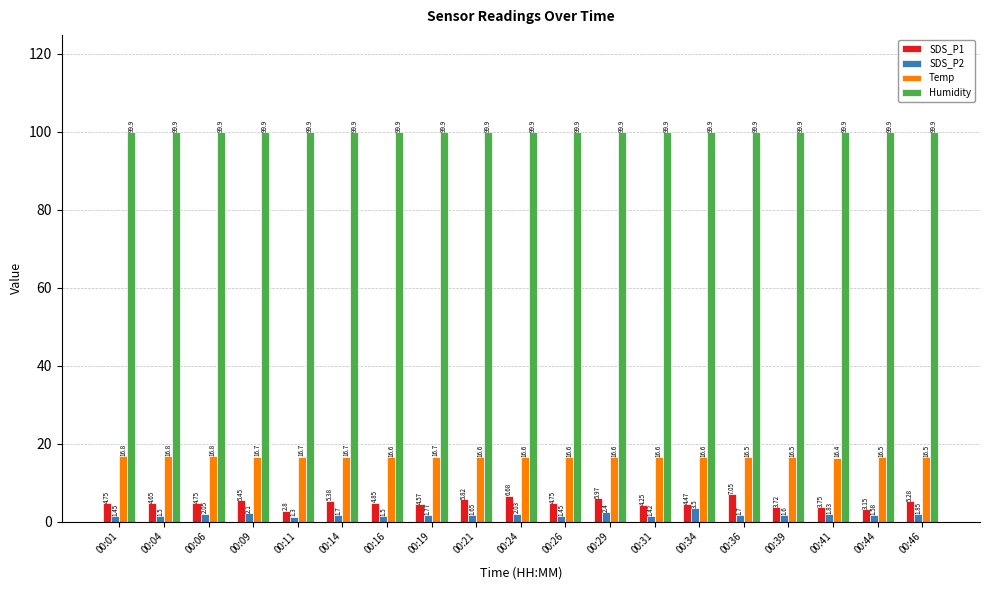

What is the lowest value of the SDS_P2 series?

1.3